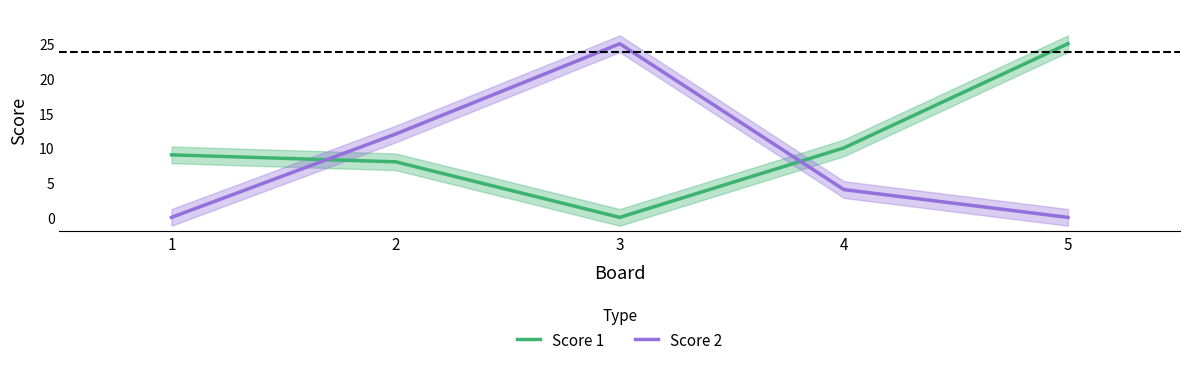

The value of Score 2 at 5 is 0. True or false?

True